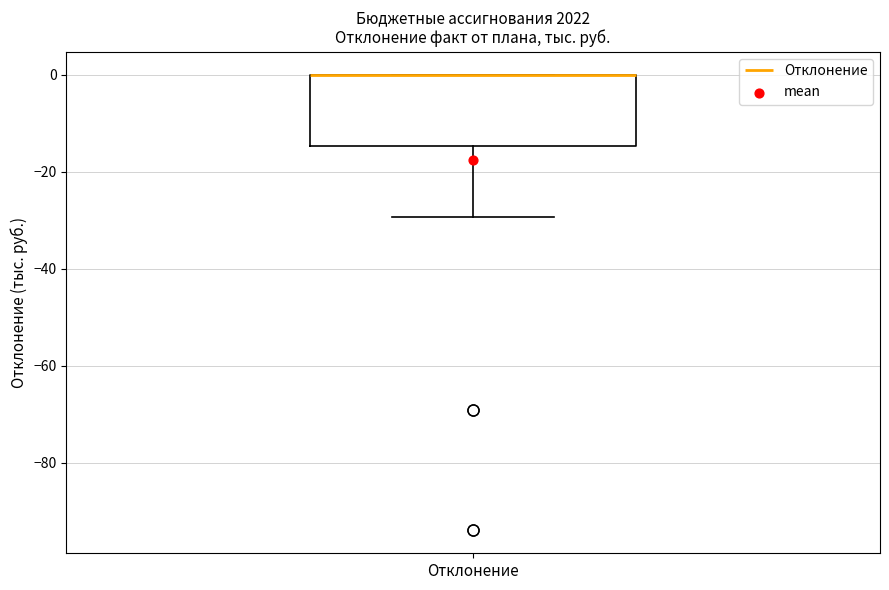

Where is the lower edge of the box for Отклонение on the y-axis? The values are not printed on the chart, so give them approximately, as read against the axis.

-14